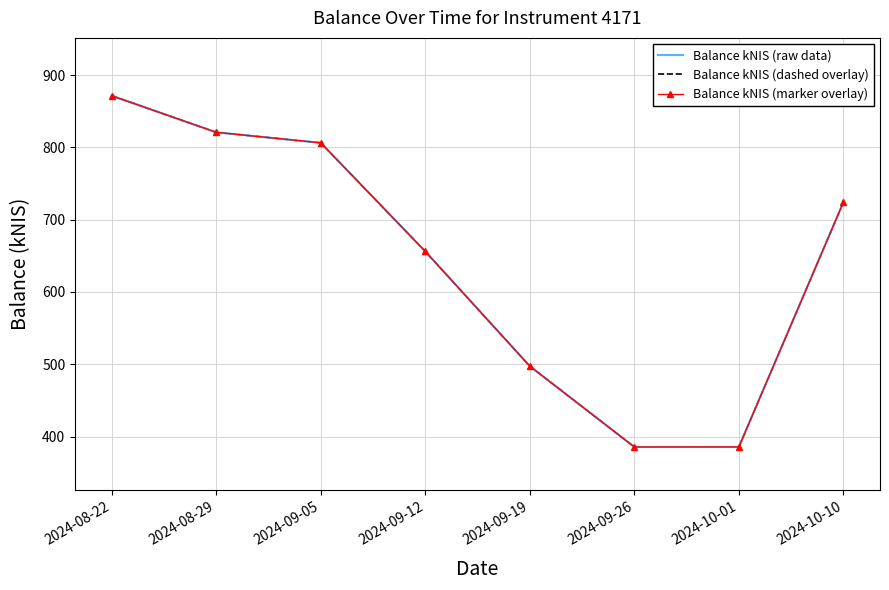

At 2024-08-29, list the series in order from largest to smallest.

Balance kNIS (raw data), Balance kNIS (dashed overlay), Balance kNIS (marker overlay)